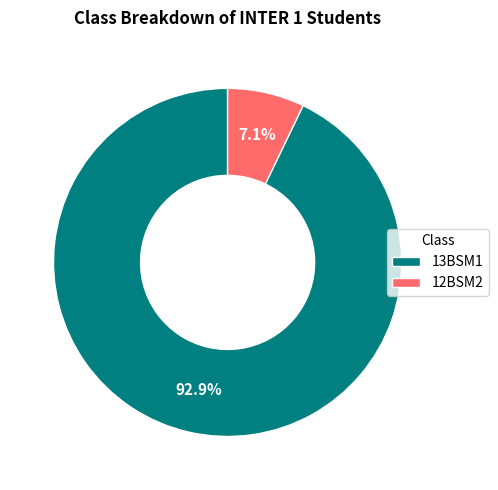

How many slices are in this pie chart?

2